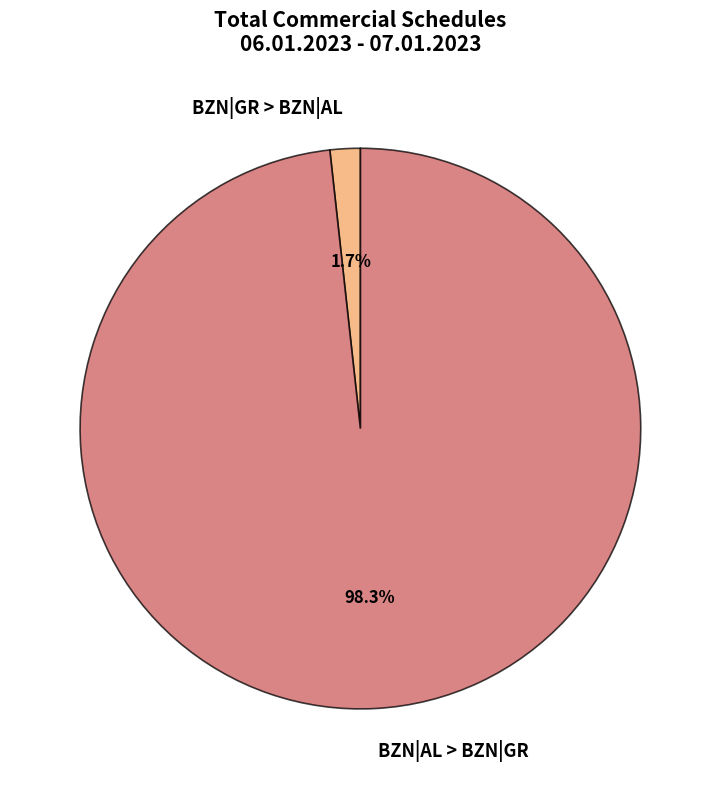

What is the smallest slice in the pie chart?

BZN|GR > BZN|AL